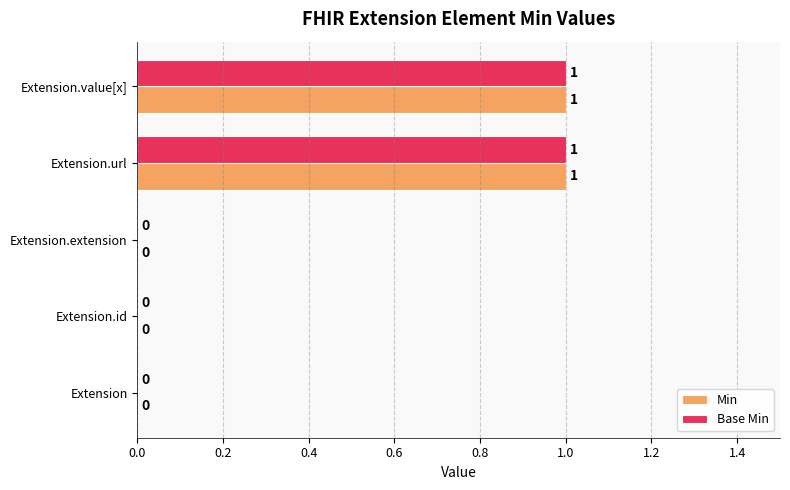

How many Min values are between 0 and 1?

5